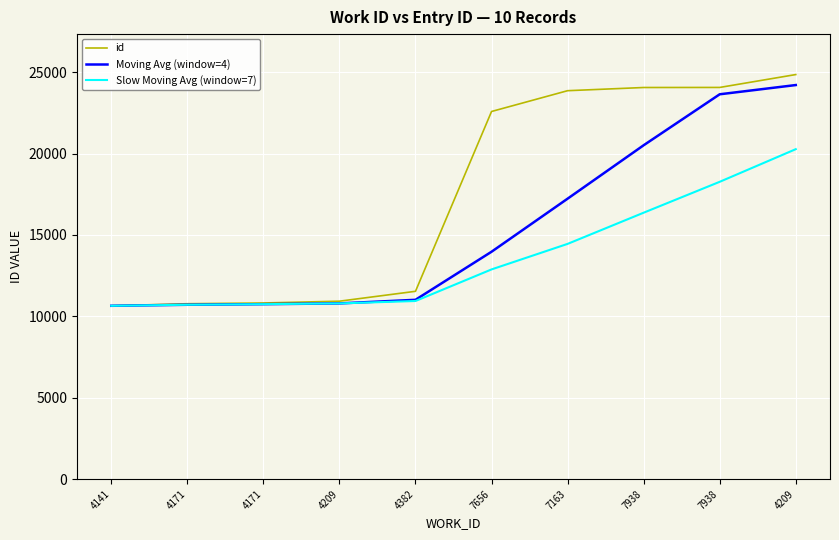

How many lines are shown in the chart?

3